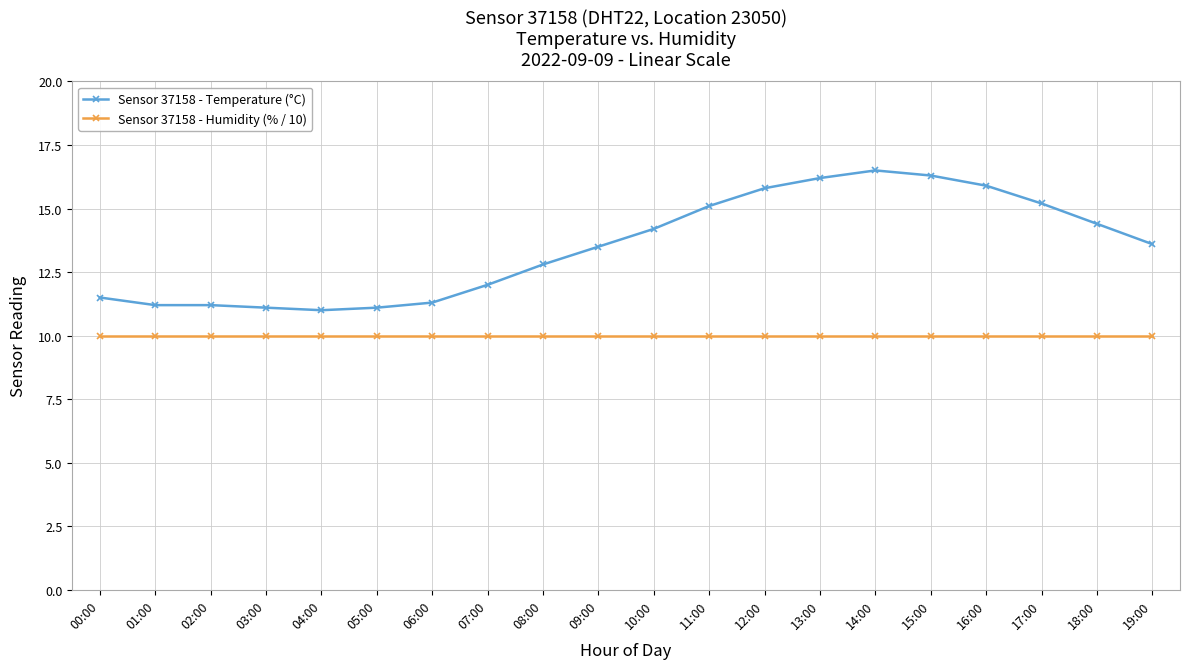

Read the Sensor 37158 - Temperature (°C) value at 06:00.

11.3